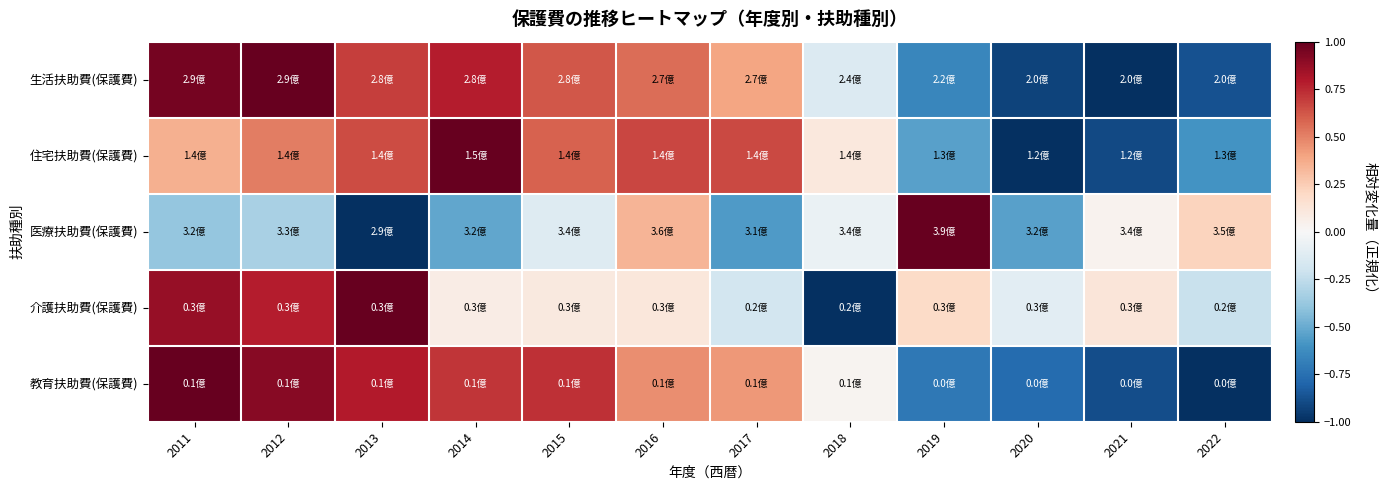

Reading left to right, transcribe all the data shown in this chart.

生活扶助費(保護費): 2011=1.0	2012=1.0	2013=0.7	2014=0.8	2015=0.6	2016=0.6	2017=0.4	2018=-0.1	2019=-0.6	2020=-0.9	2021=-1.0	2022=-0.9
住宅扶助費(保護費): 2011=0.4	2012=0.5	2013=0.7	2014=1.0	2015=0.6	2016=0.7	2017=0.7	2018=0.1	2019=-0.5	2020=-1.0	2021=-0.9	2022=-0.6
医療扶助費(保護費): 2011=-0.4	2012=-0.3	2013=-1.0	2014=-0.5	2015=-0.1	2016=0.3	2017=-0.6	2018=-0.1	2019=1.0	2020=-0.5	2021=0.0	2022=0.2
介護扶助費(保護費): 2011=0.9	2012=0.8	2013=1.0	2014=0.1	2015=0.1	2016=0.1	2017=-0.2	2018=-1.0	2019=0.2	2020=-0.1	2021=0.1	2022=-0.2
教育扶助費(保護費): 2011=1.0	2012=0.9	2013=0.8	2014=0.7	2015=0.7	2016=0.5	2017=0.4	2018=0.0	2019=-0.7	2020=-0.8	2021=-0.9	2022=-1.0